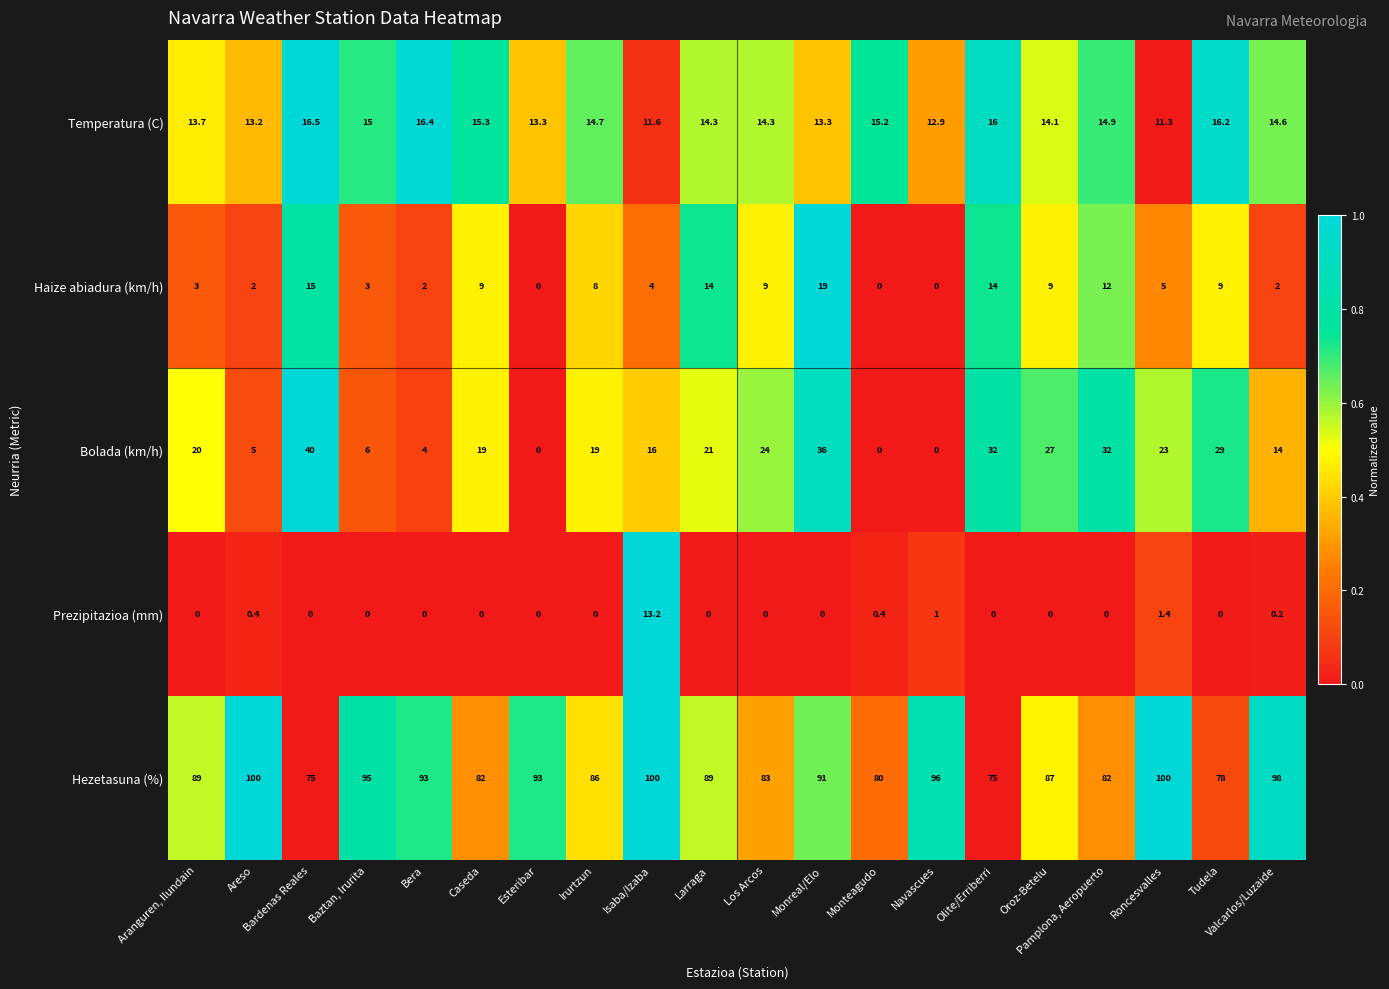

Between Bardenas Reales and Baztan, Irurita, which series saw the biggest shift?

Bolada (km/h)